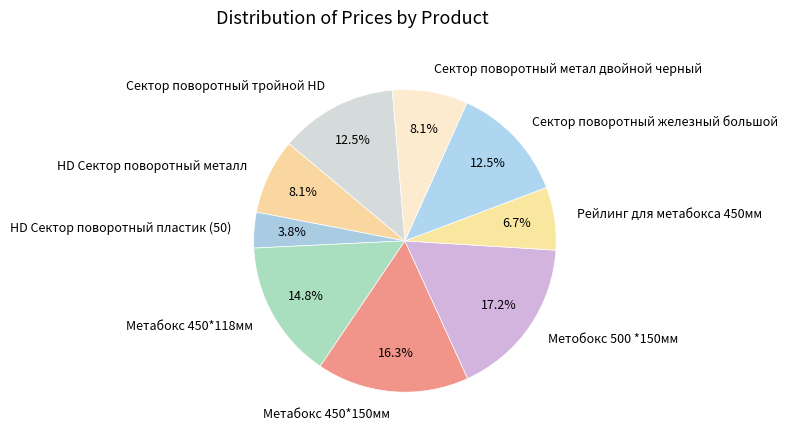

Is it true that Сектор поворотный тройной HD is 24% of the pie?

False